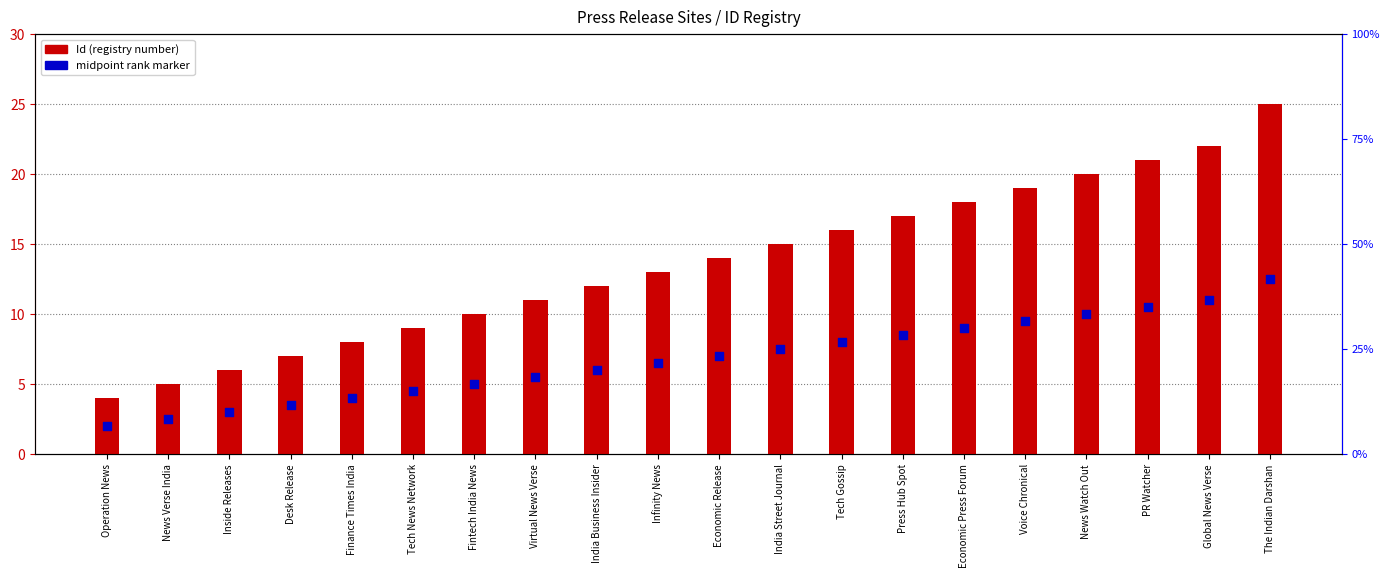

At how many categories does at least one series exceed 11?

12